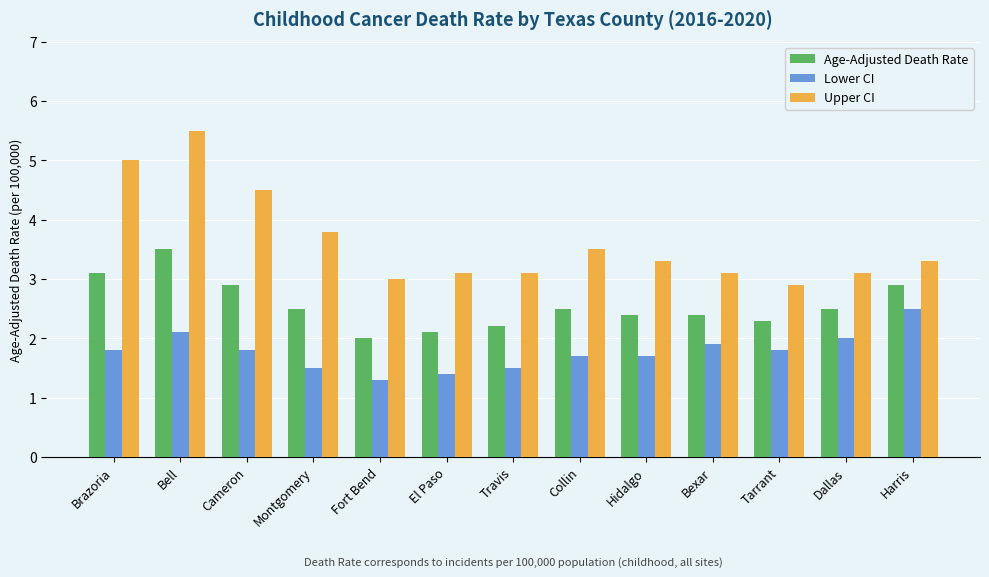

What is the approximate value of Lower CI at Hidalgo?

1.7